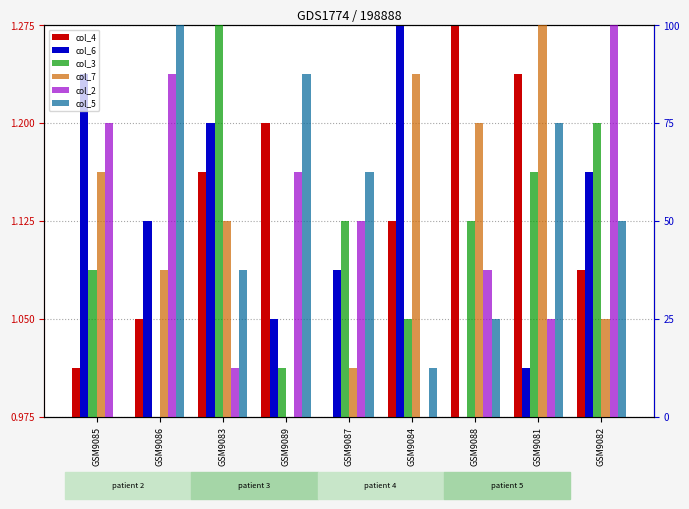

Reading left to right, transcribe all the data shown in this chart.

col_4: 1.0	1.0	1.2	1.2	1.0	1.1	1.3	1.2	1.1
col_6: 1.2	1.1	1.2	1.0	1.1	1.3	1.0	1.0	1.2
col_3: 37.5	0.0	100.0	12.5	50.0	25.0	50.0	62.5	75.0
col_7: 62.5	37.5	50.0	0.0	12.5	87.5	75.0	100.0	25.0
col_2: 75.0	87.5	12.5	62.5	50.0	0.0	37.5	25.0	100.0
col_5: 0.0	100.0	37.5	87.5	62.5	12.5	25.0	75.0	50.0